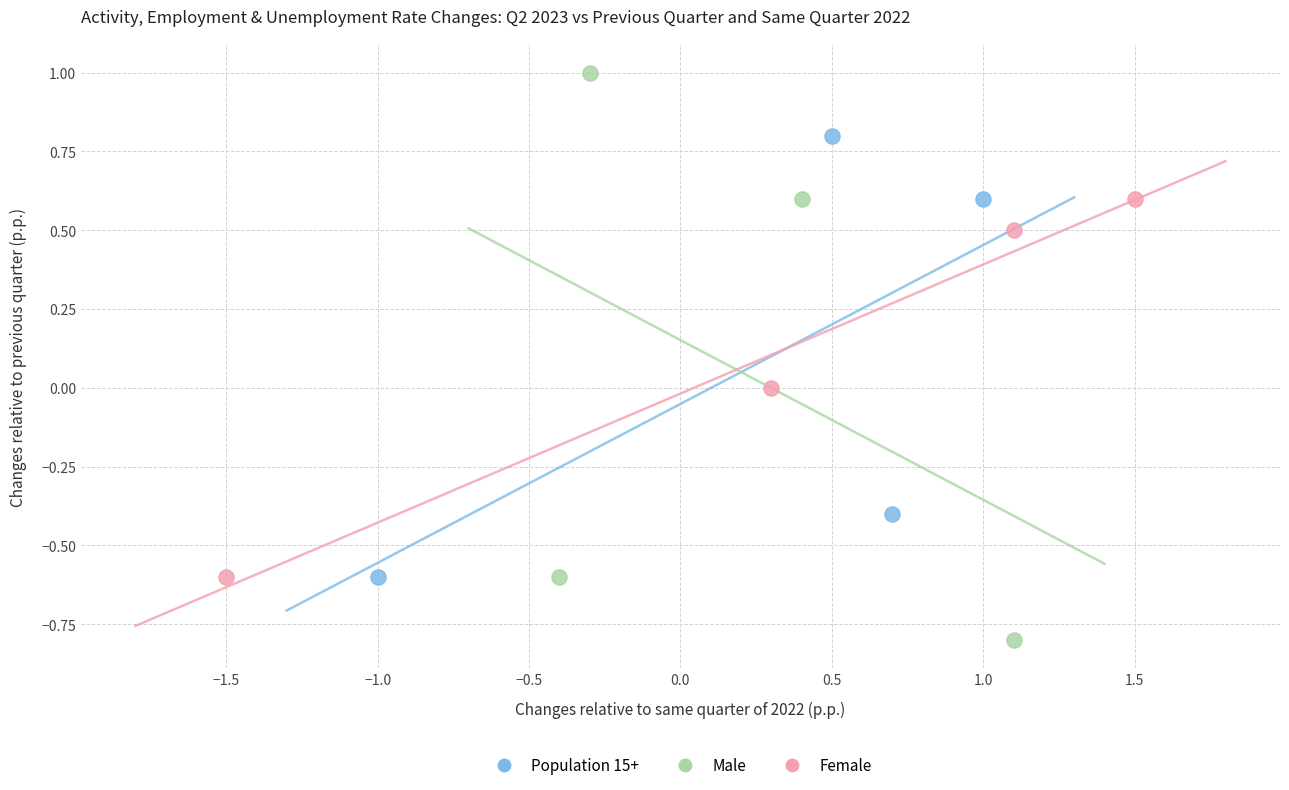

Which series reaches the minimum Y coordinate?

Male